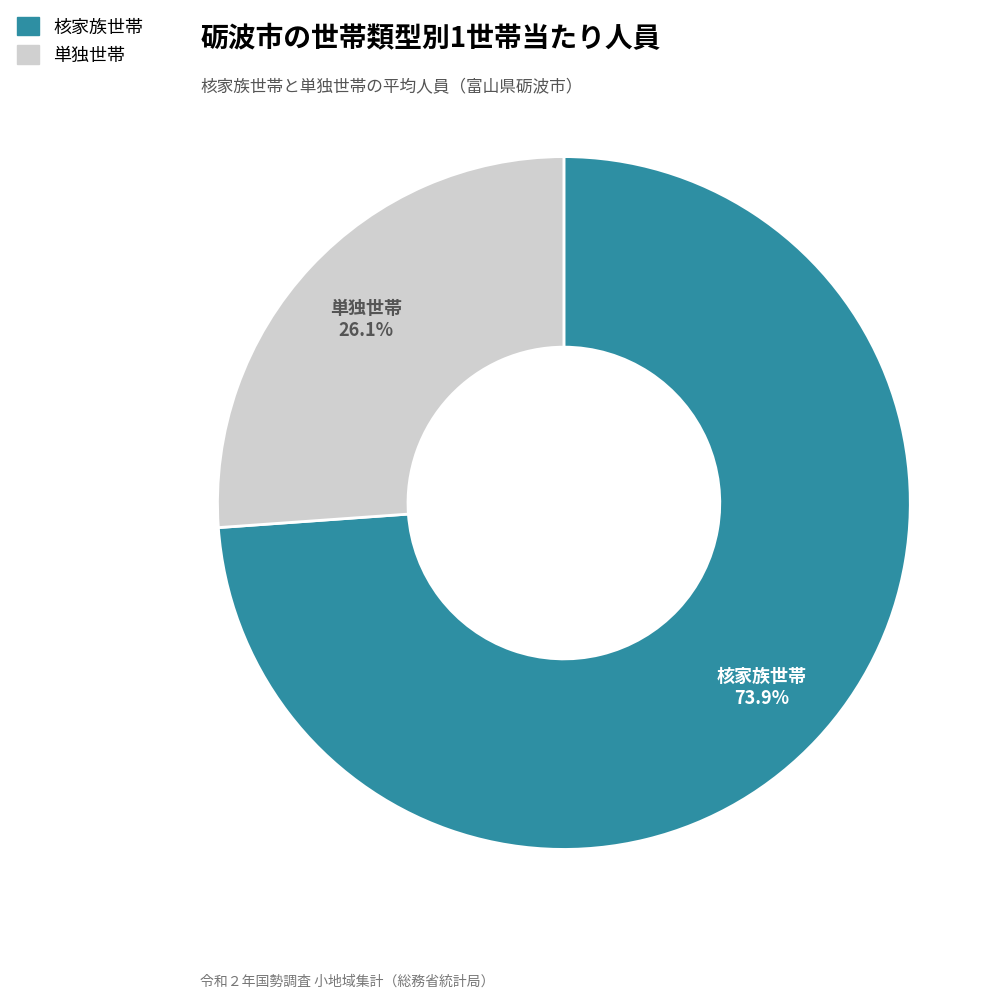

Is there any slice that represents more than half of the pie?

Yes